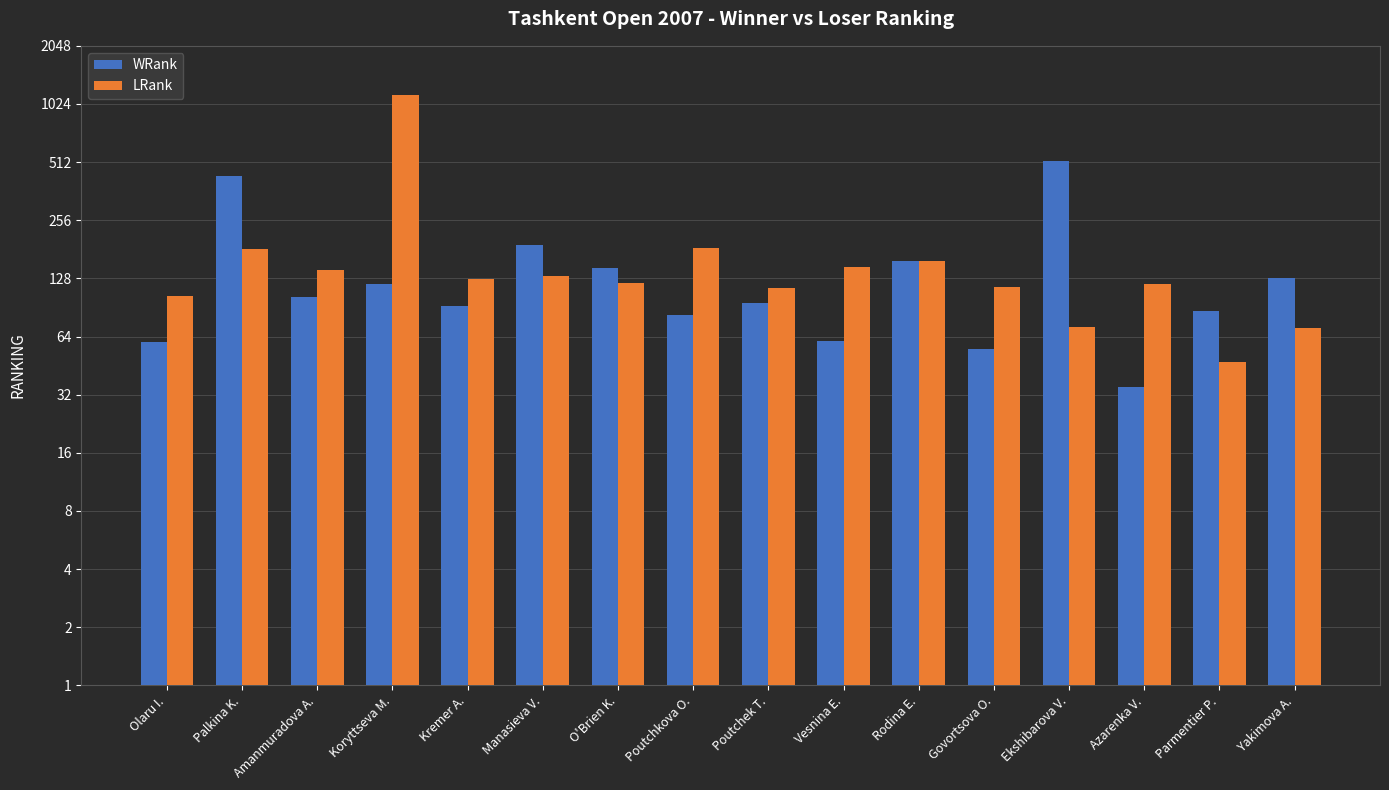

What is the sum of all LRank values?

2969